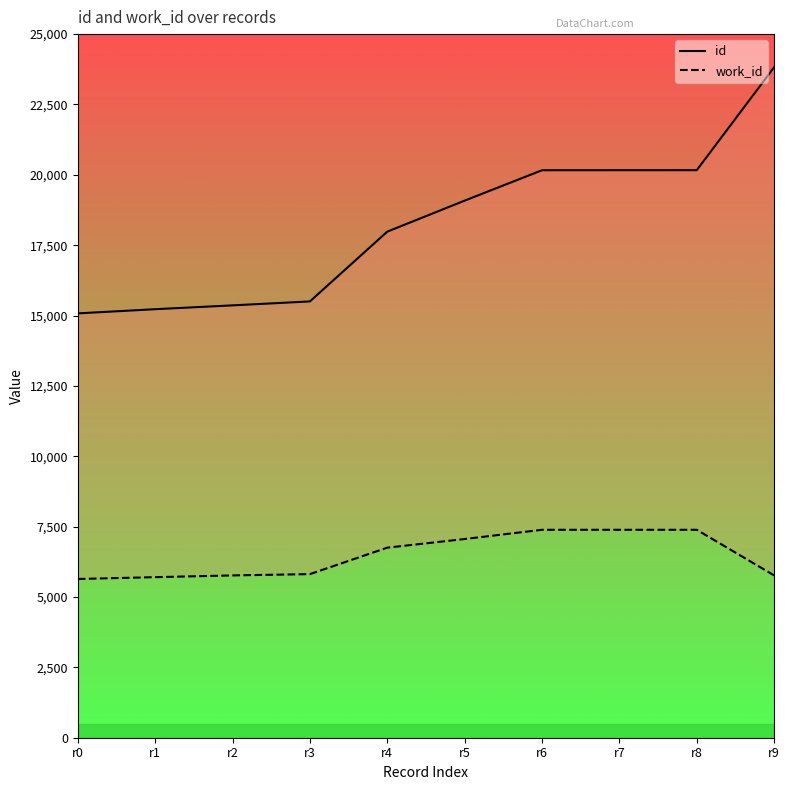

True or false: work_id has more than 0 interior local peaks.

False